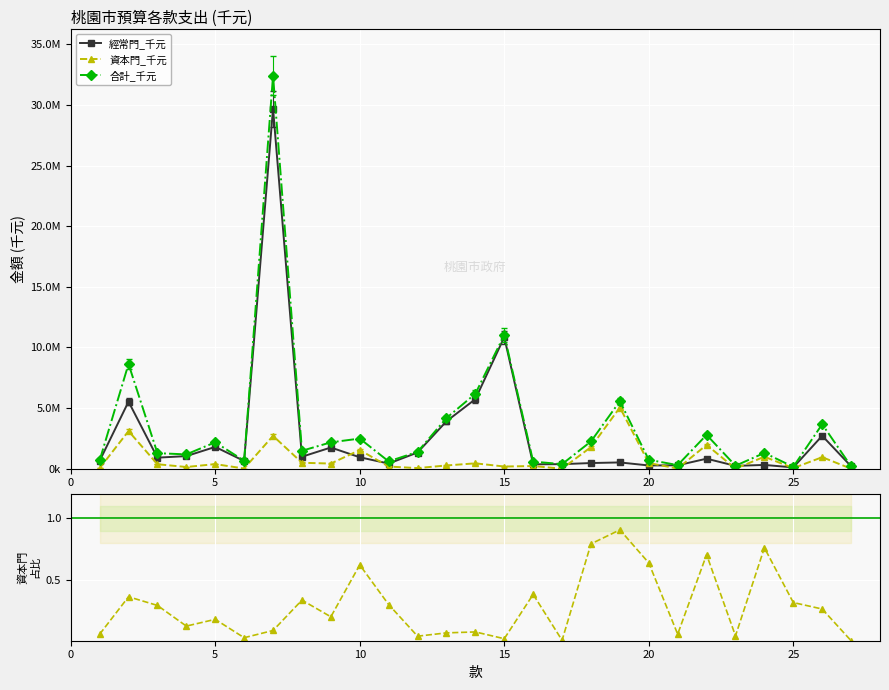

List the series in order of their peak value, highest first.

合計_千元, 經常門_千元, 資本門_千元, 資本門/合計